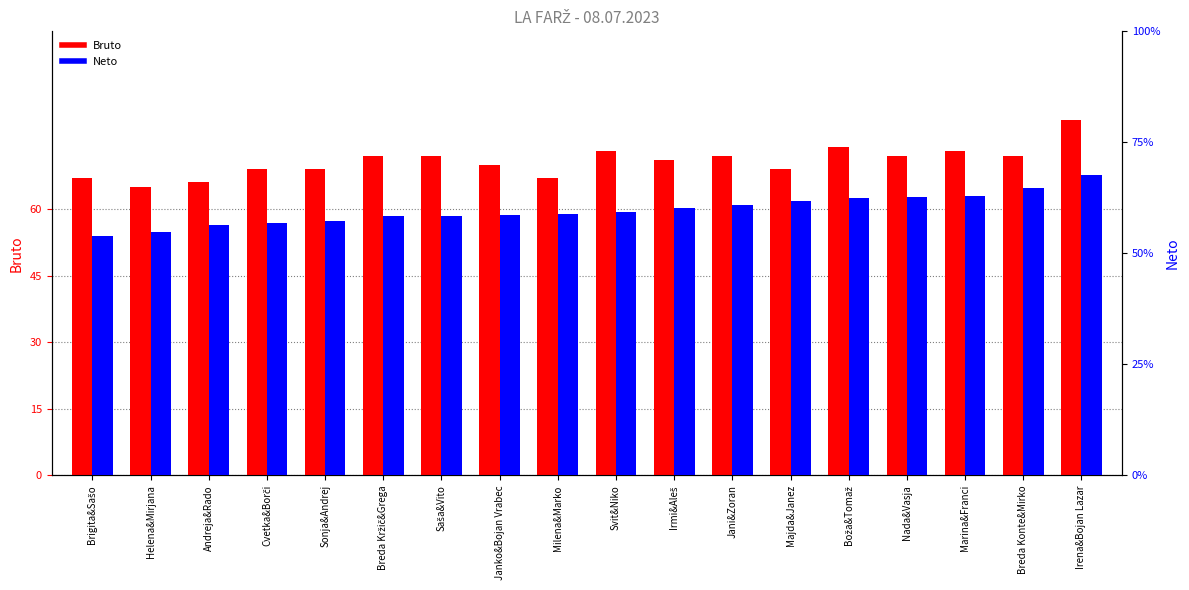

Which series has the largest total across all categories?

Bruto